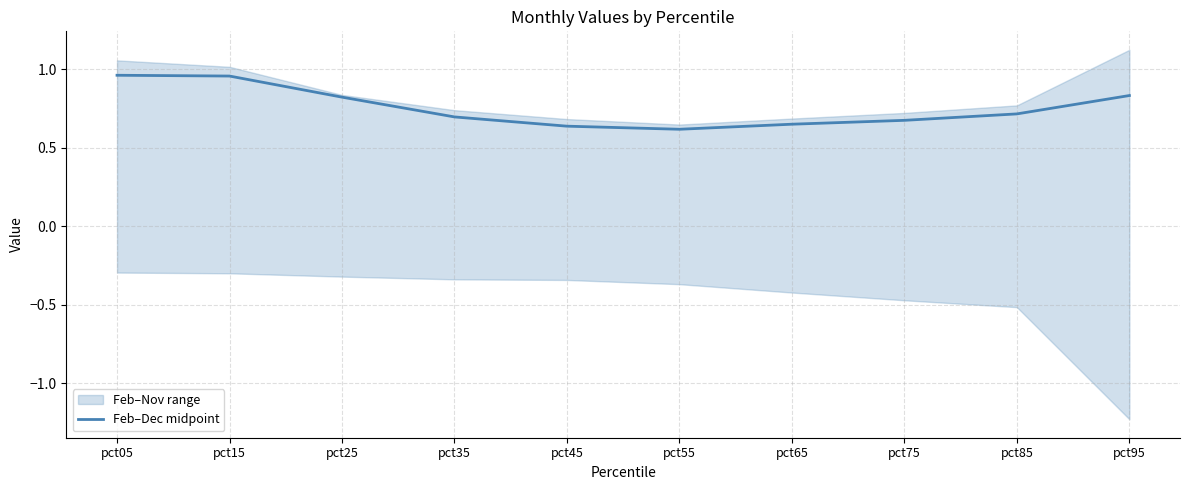

True or false: the data shows 0.7 at pct35.

True